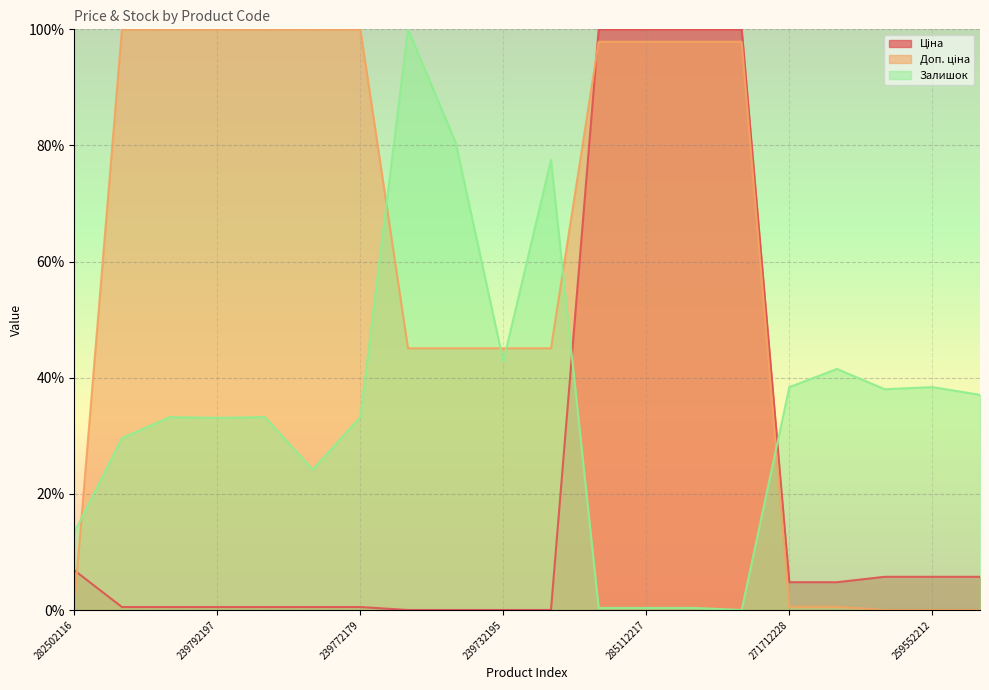

What is the label of the 14th point from the left?

285111961